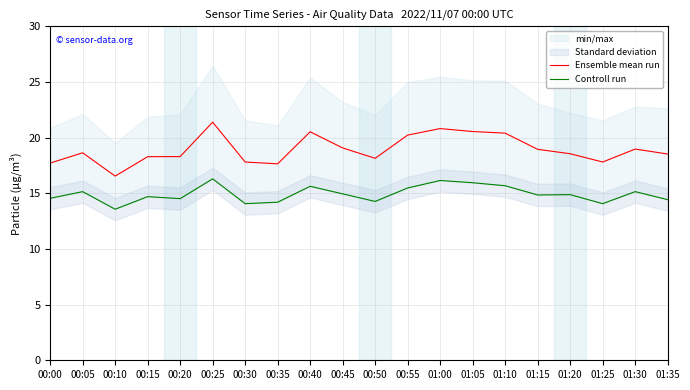

What position from the right is 00:25?

15